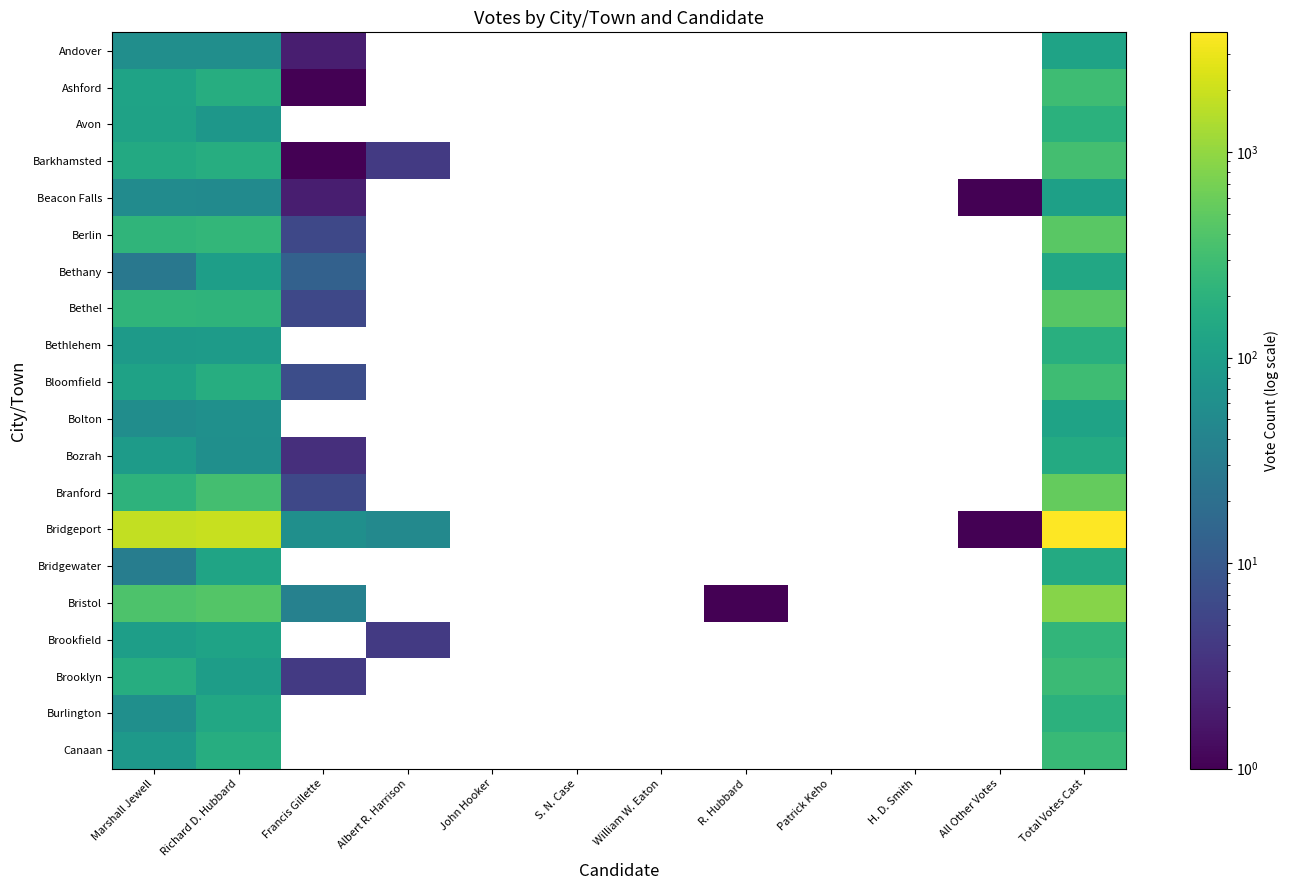

What is the lowest value of the Andover series?

2.0